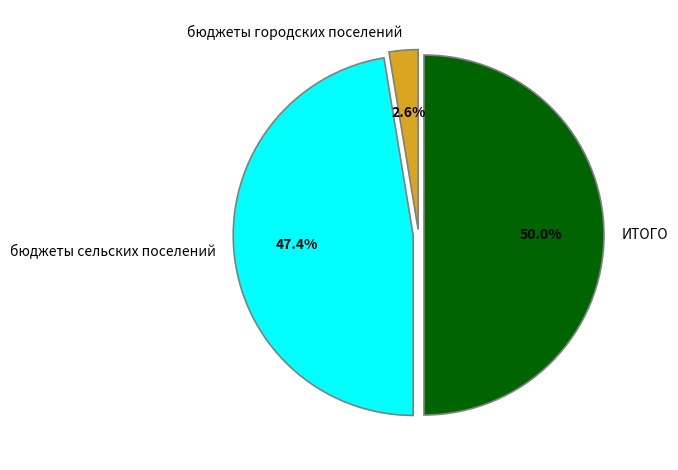

Does бюджеты городских поселений account for over 50% of the chart?

No